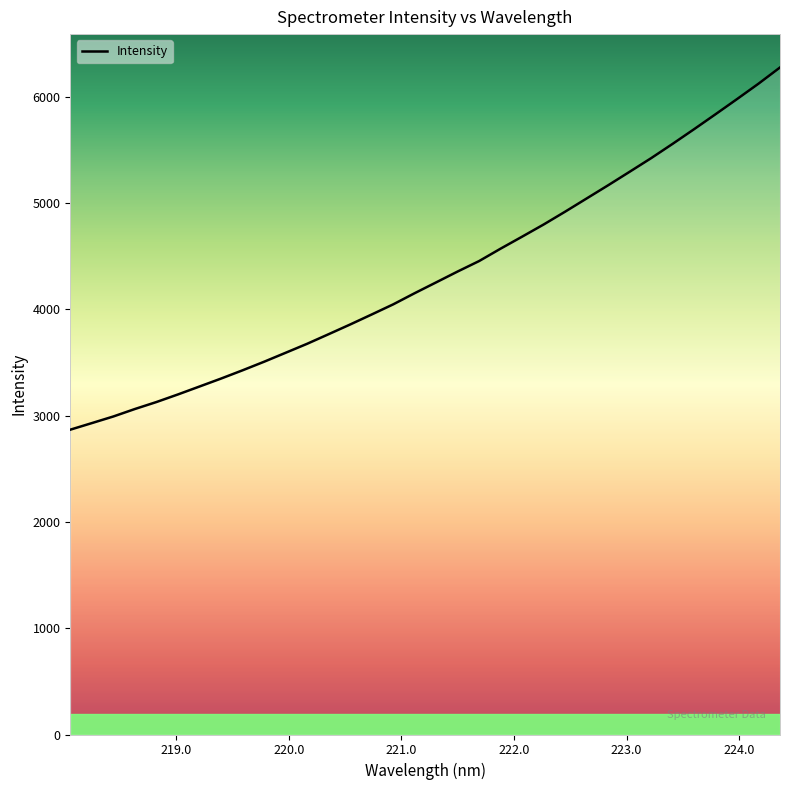

What is the smallest value displayed?

2867.7